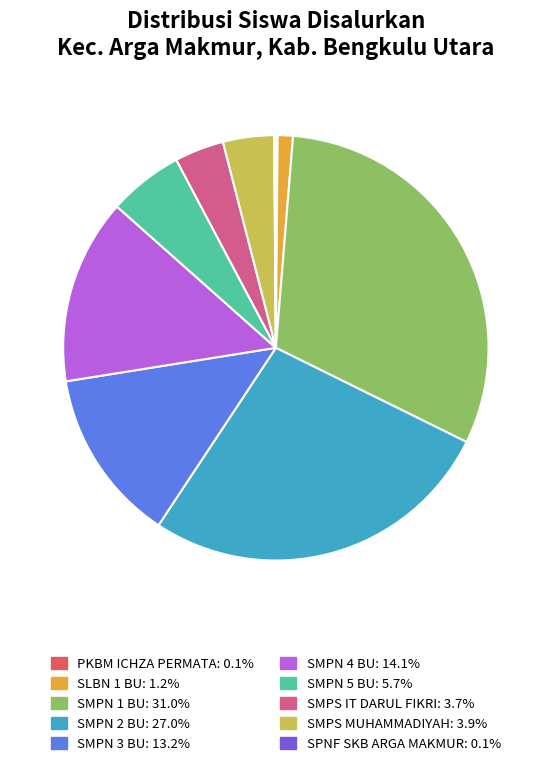

Does any single category account for the majority?

No